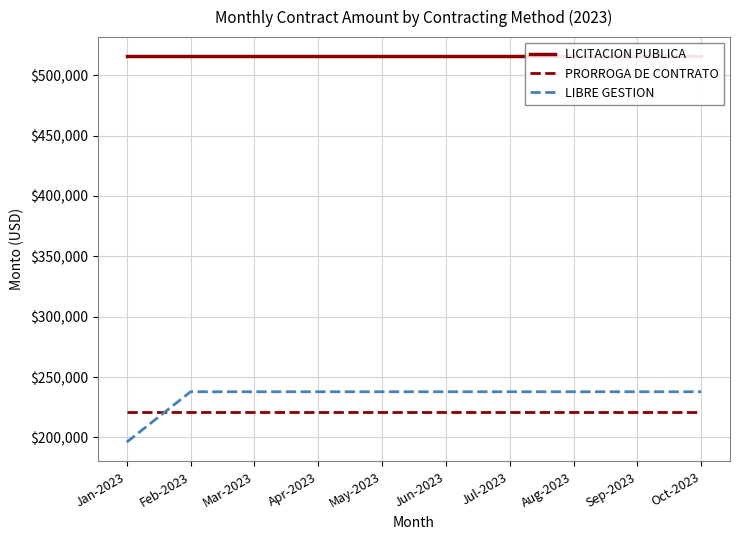

The LICITACION PUBLICA series shows 283860.2 at Jan-2023. True or false?

False